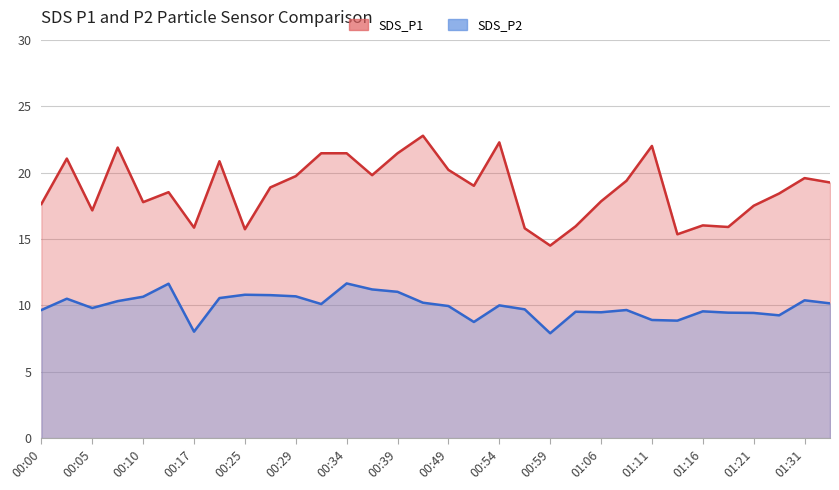

What is the maximum value shown in the chart?

22.8